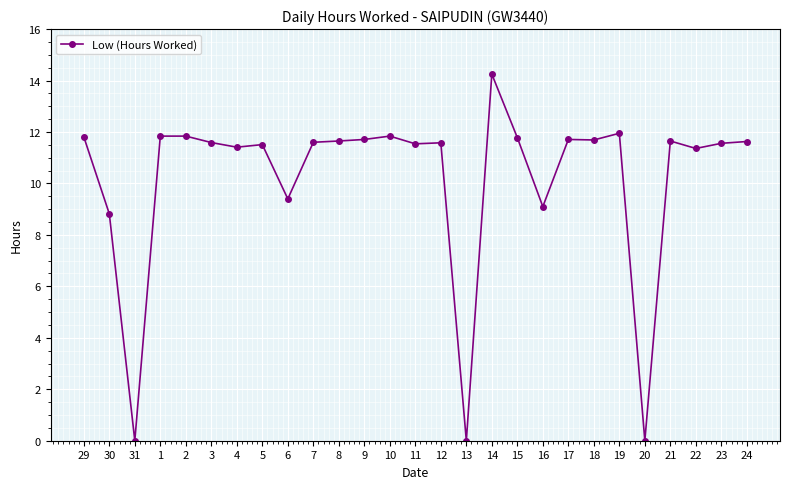

At which category does the chart reach its peak across all series?

14